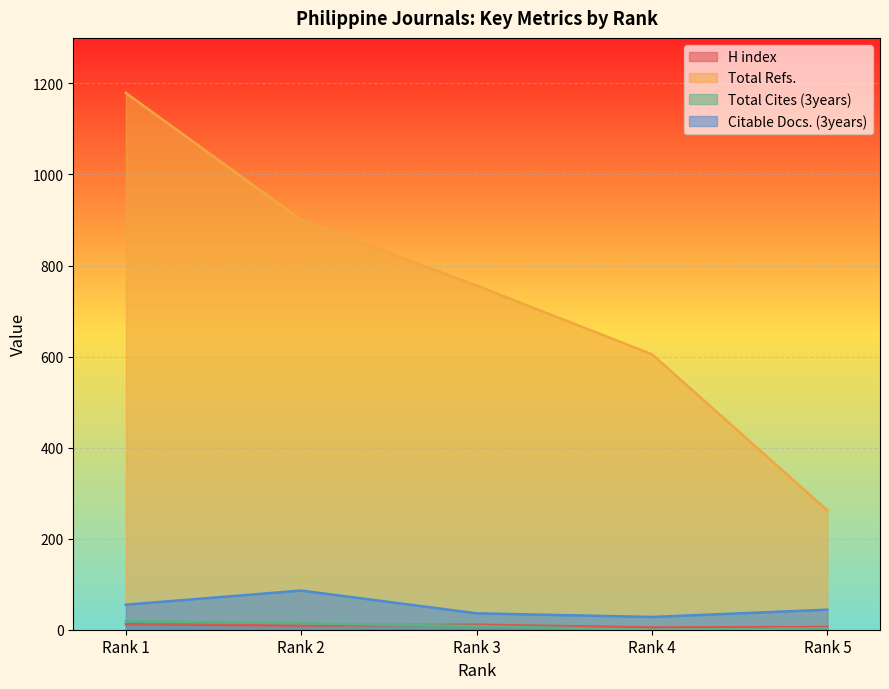

At which label does Total Refs. reach its minimum?

Rank 5